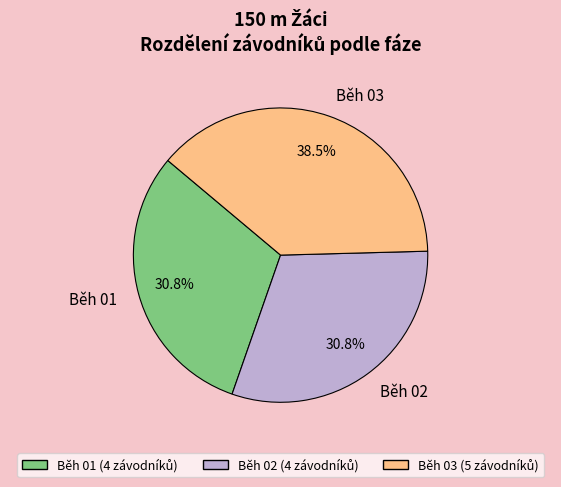

Which category has the biggest portion of the pie?

Běh 03